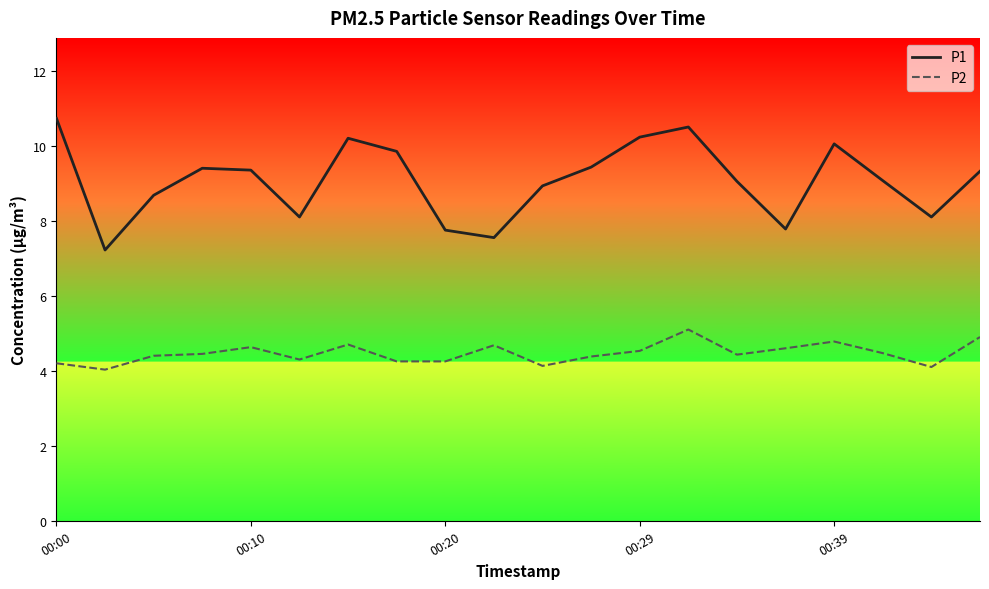

Rank the series by their maximum value, from highest to lowest.

P1, P2